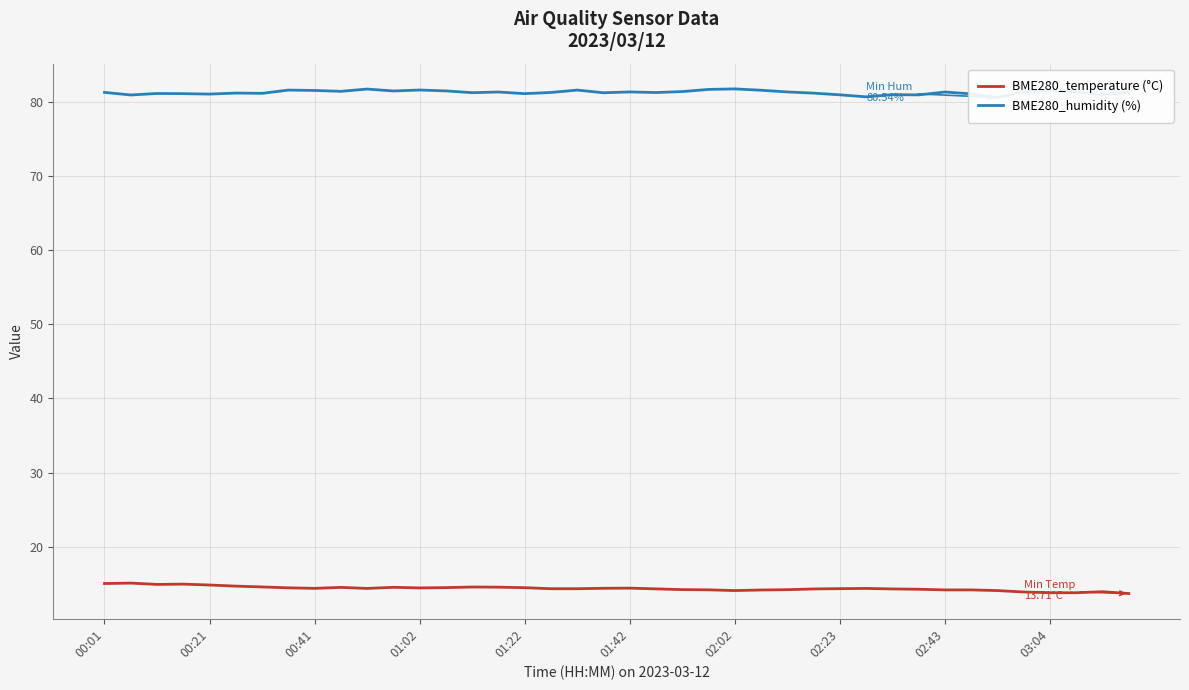

What is the sum of all BME280_temperature (°C) values?

575.6